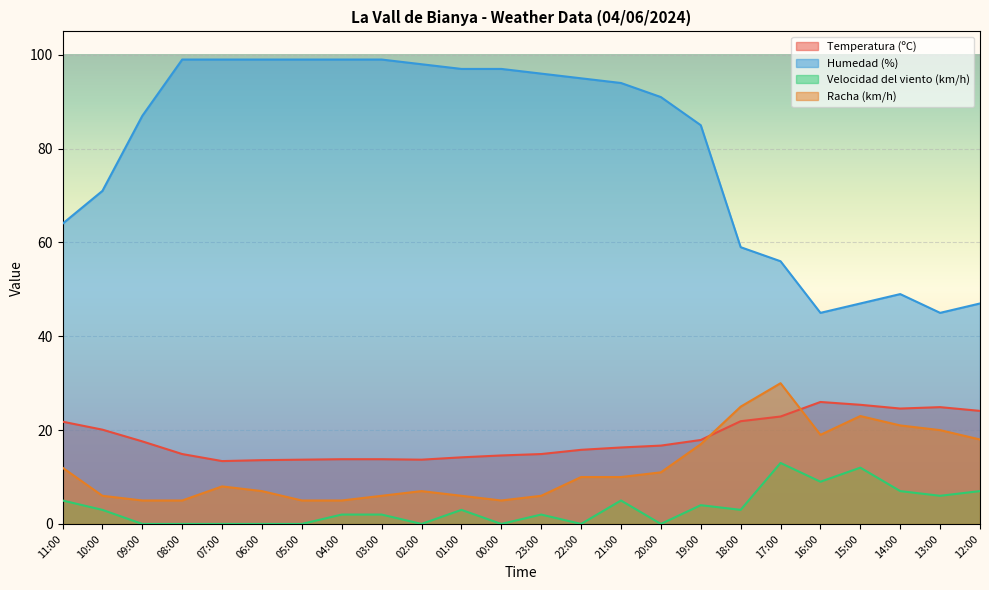

Which series has the largest total across all categories?

Humedad (%)